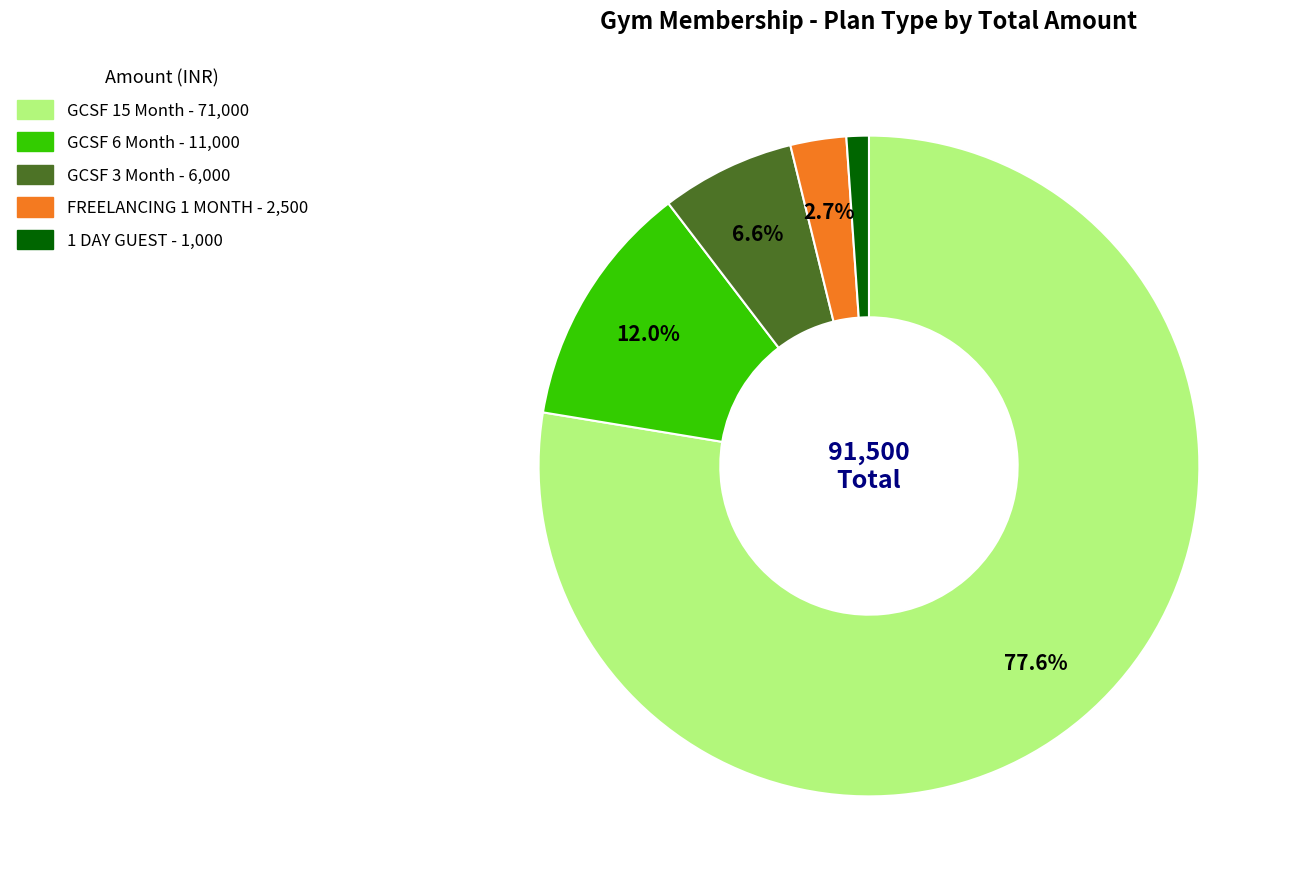

What portion of the pie excludes FREELANCING 1 MONTH?

97.3%